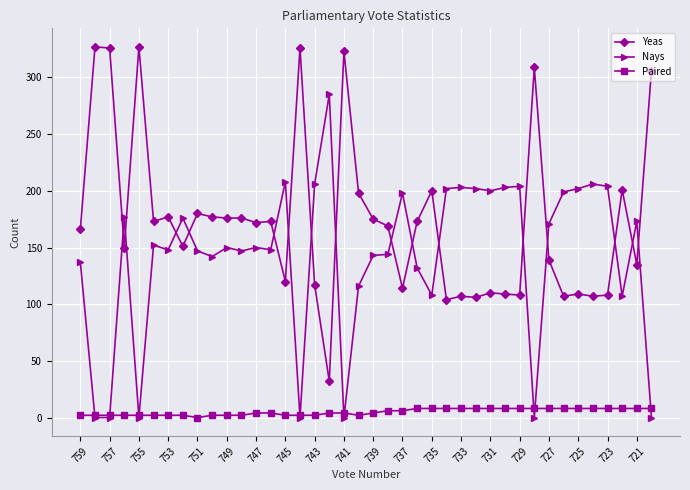

True or false: Yeas and Nays intersect in this chart.

True